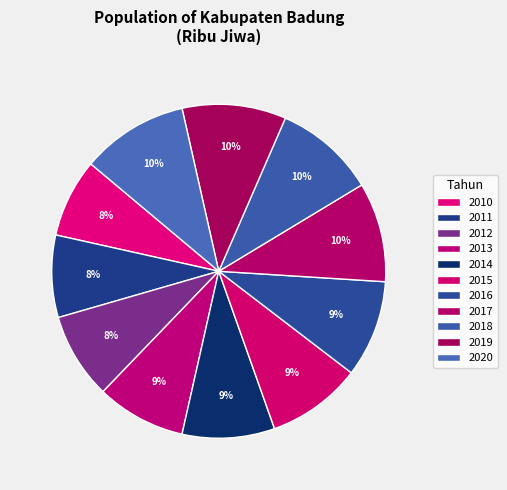

How many segments does this pie chart have?

11